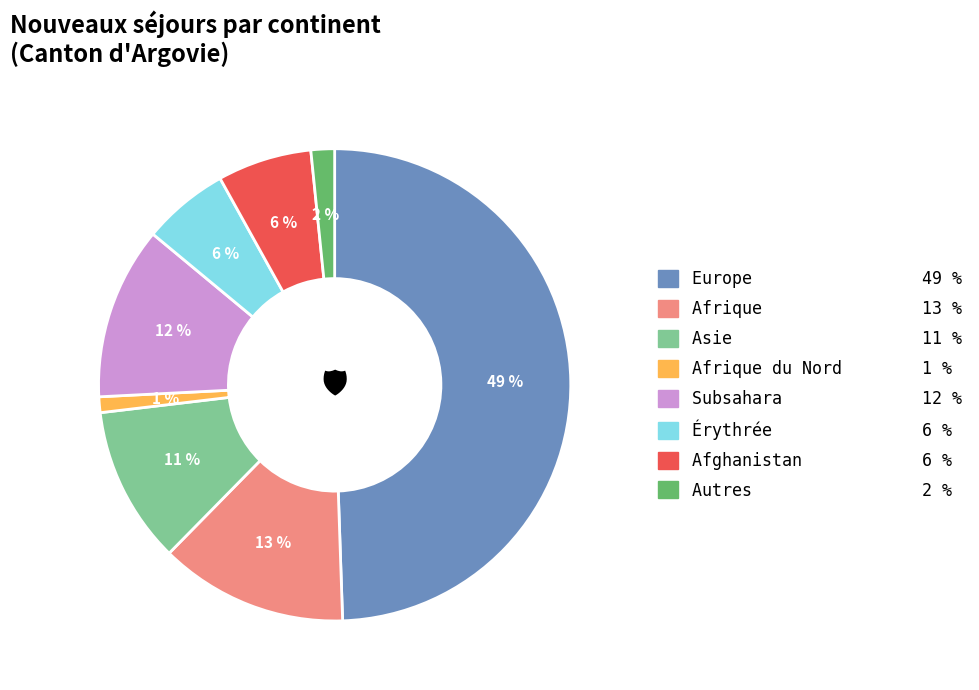

How many slices are in this pie chart?

8